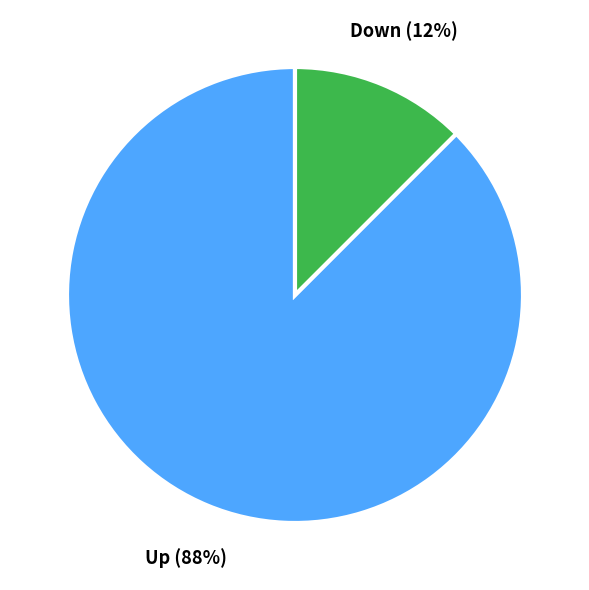

Does any single category account for the majority?

Yes